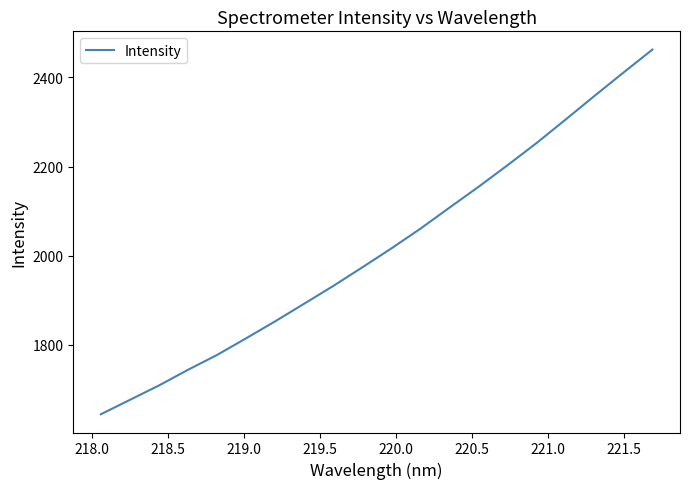

What is the difference between the maximum and minimum values?

818.3